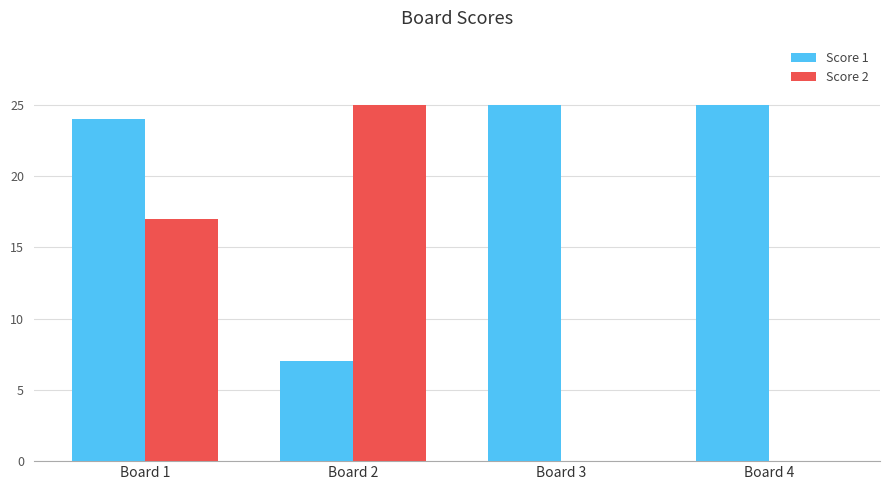

Which category has the highest value in the Score 2 series?

Board 2